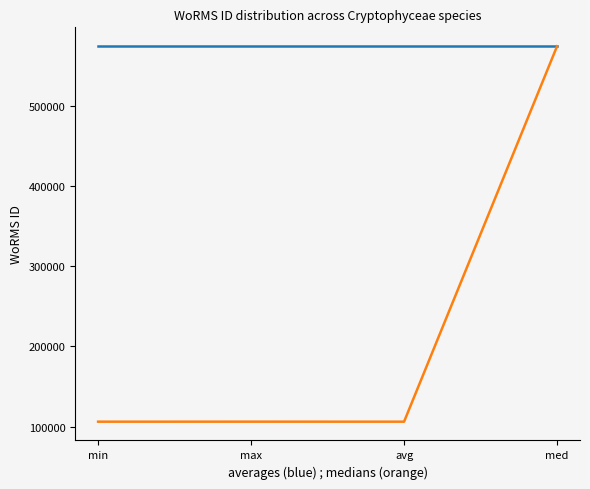

What is the greatest value displayed?

573984